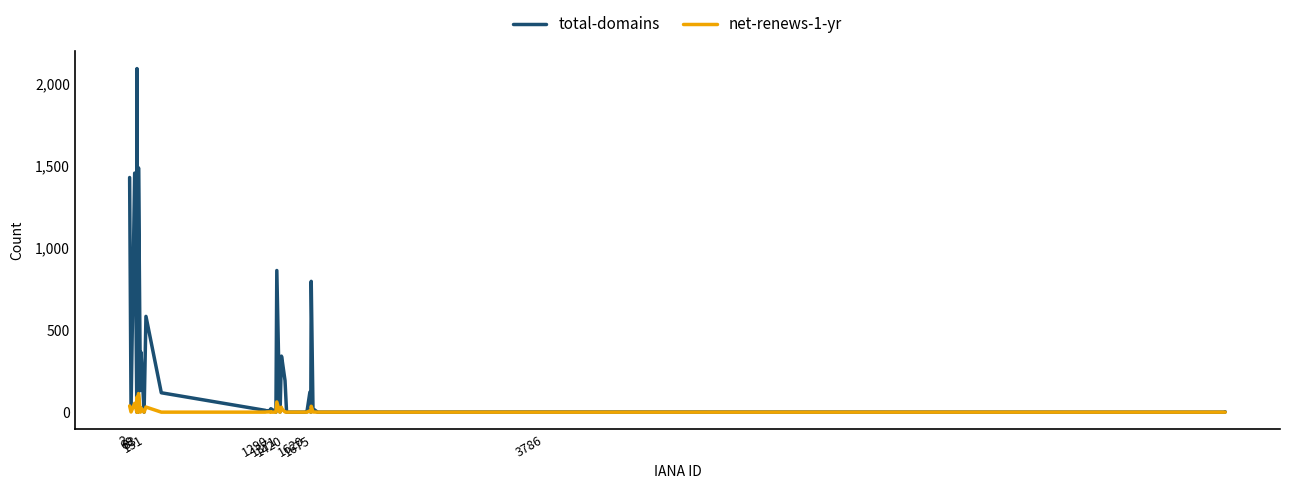

List the series in order of their peak value, lowest first.

net-renews-1-yr, total-domains